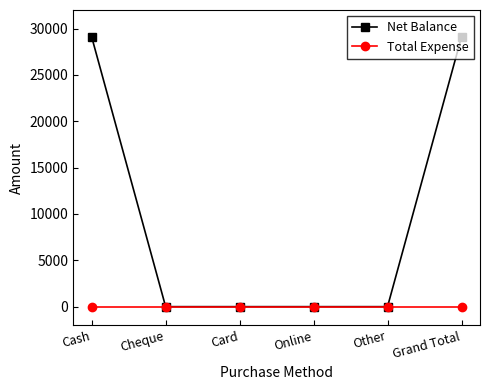

Which series has the largest range (max minus min)?

Net Balance